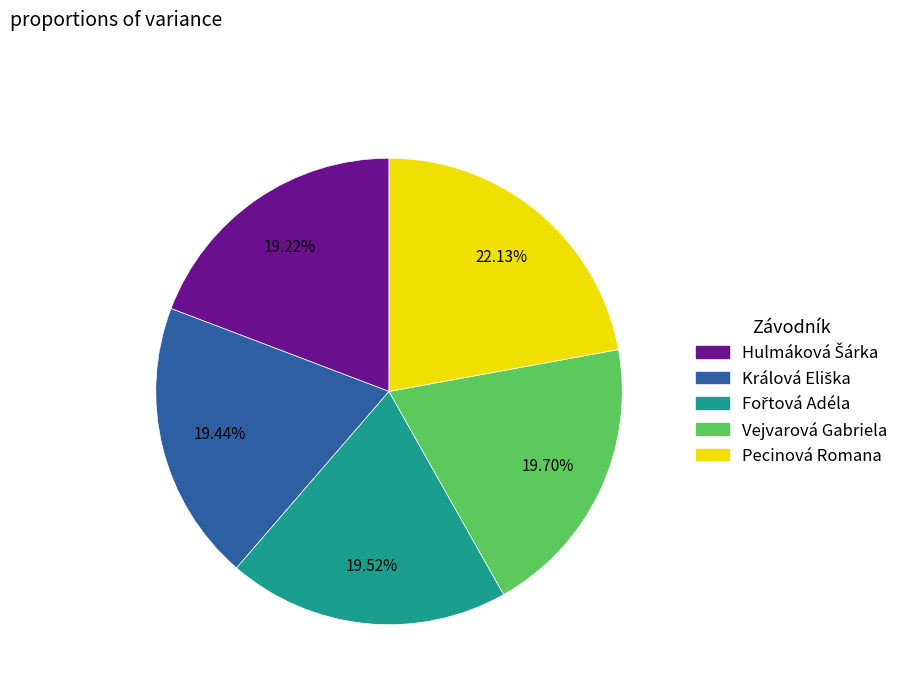

What is the largest slice in the pie chart?

Pecinová Romana